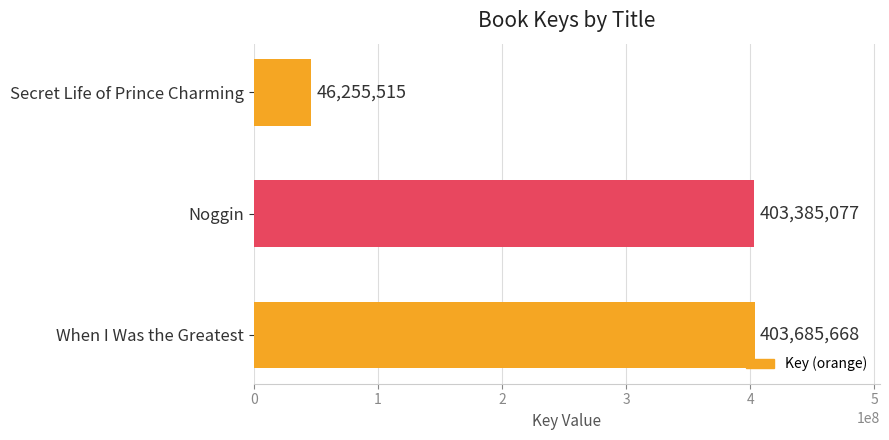

What is the difference between the second highest and minimum values?

357129562